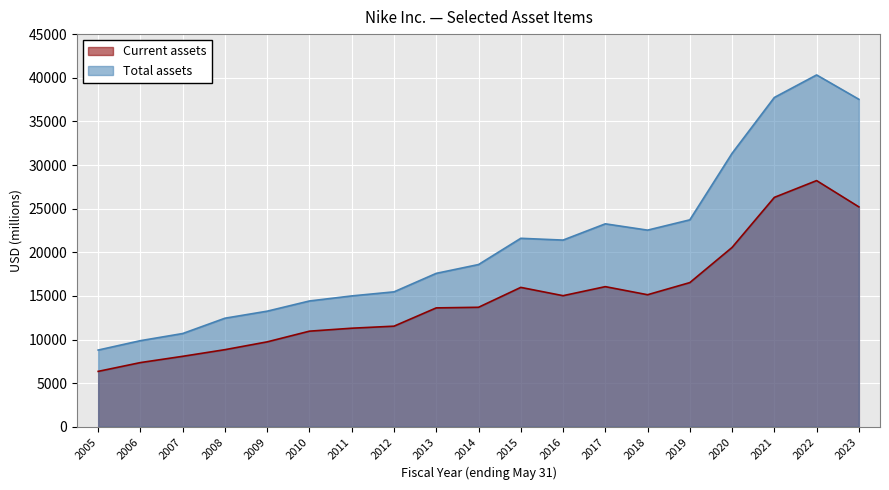

How many data points in Current assets are above 13696?

9